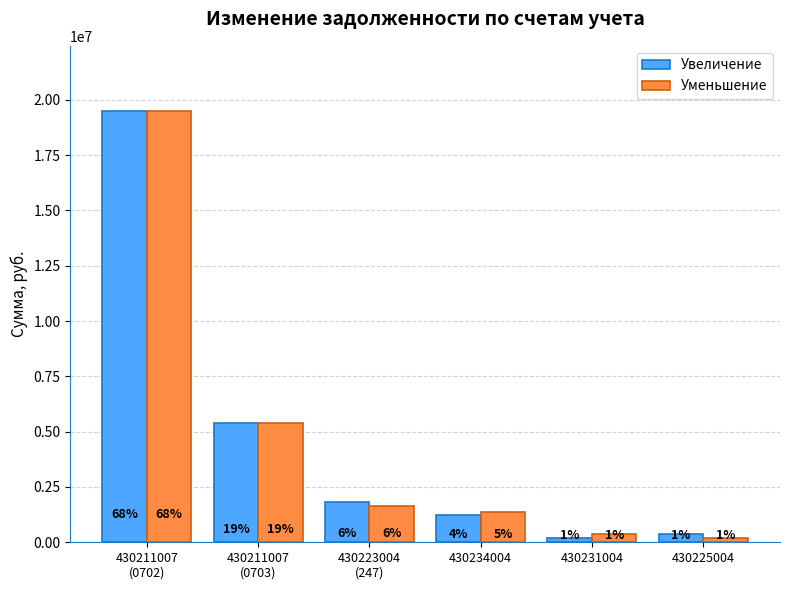

What are all the series names shown in the legend?

Увеличение, Уменьшение